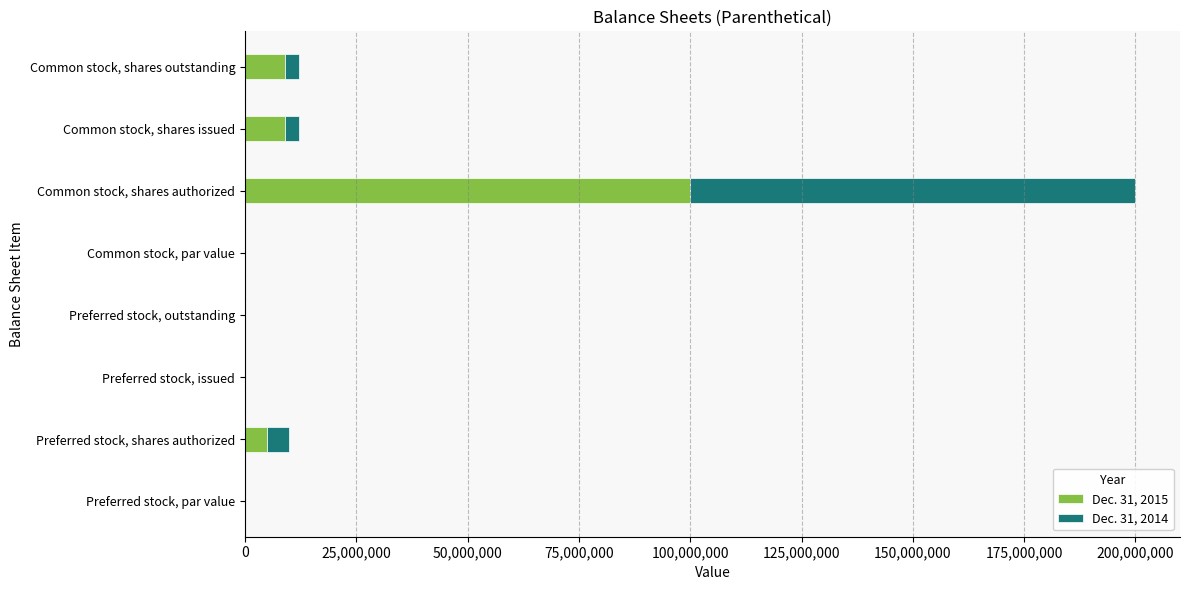

What is the sum of all Dec. 31, 2015 values?

123102434.0